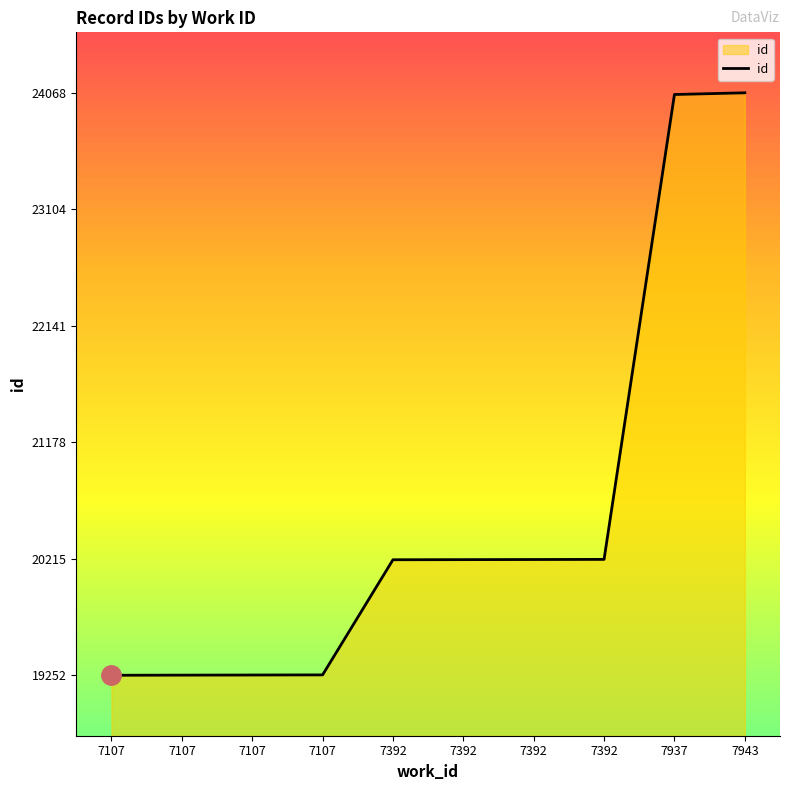

How many lines are shown in the chart?

1